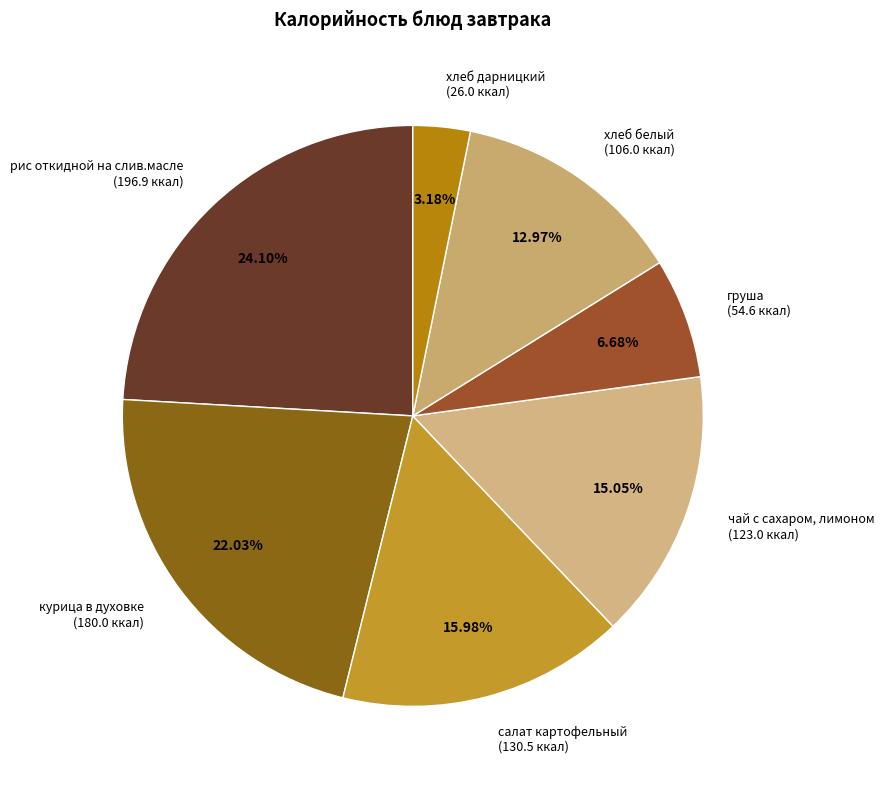

Does any single category account for the majority?

No